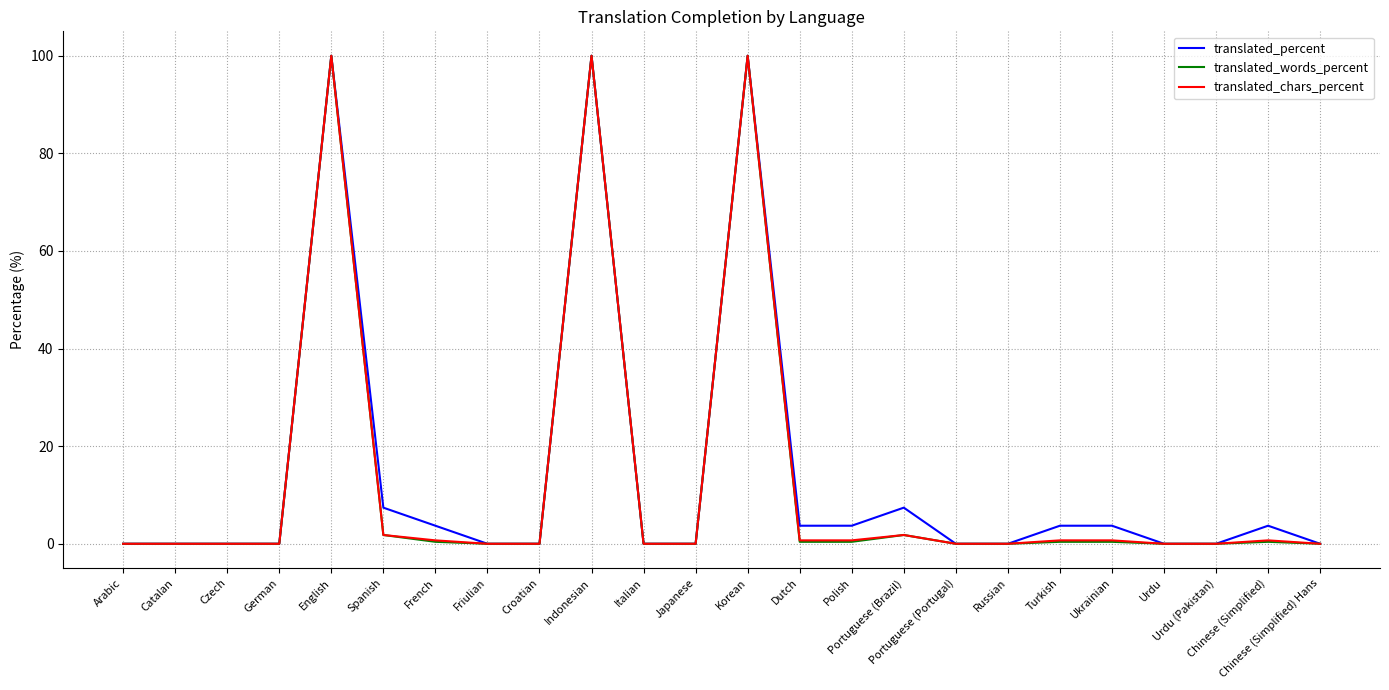

What is the greatest value displayed?

100.0